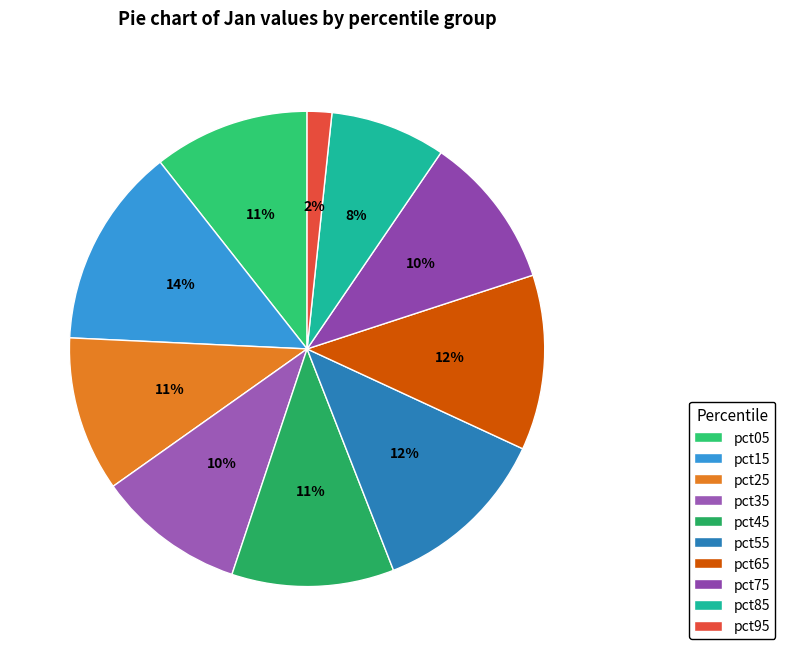

What is the largest slice in the pie chart?

pct15